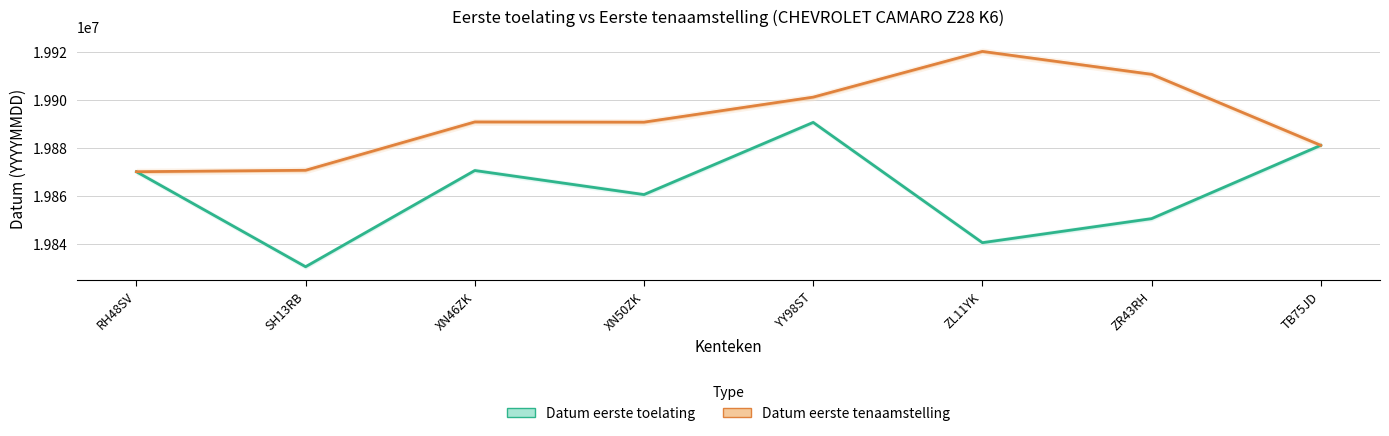

List the series in order of their peak value, lowest first.

Datum eerste toelating, Datum eerste tenaamstelling